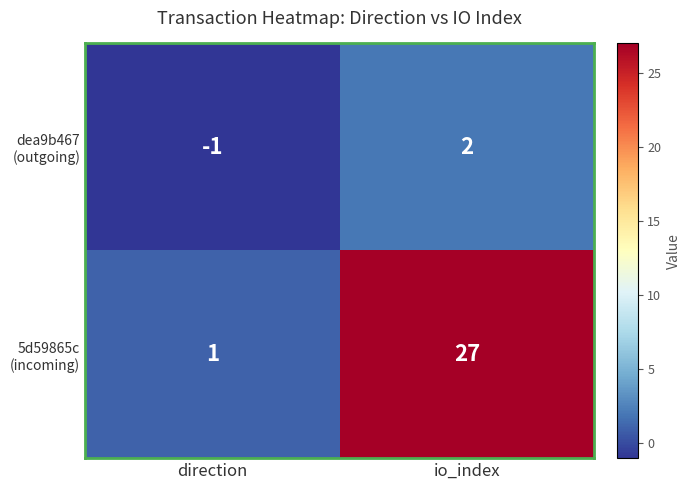

At which category is the sum across all series the highest?

io_index